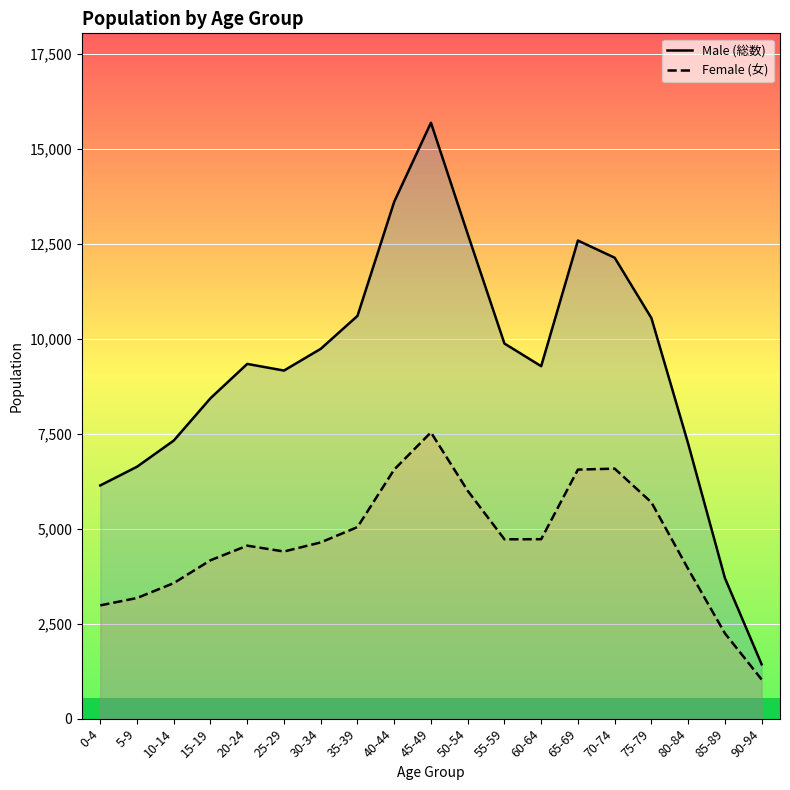

Which label corresponds to the smallest value in the chart?

90-94